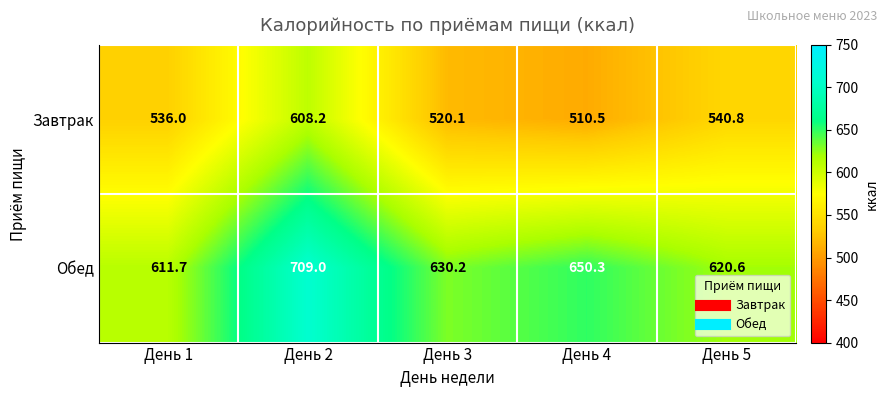

What is the difference between the Завтрак values at День 4 and День 3?

9.6